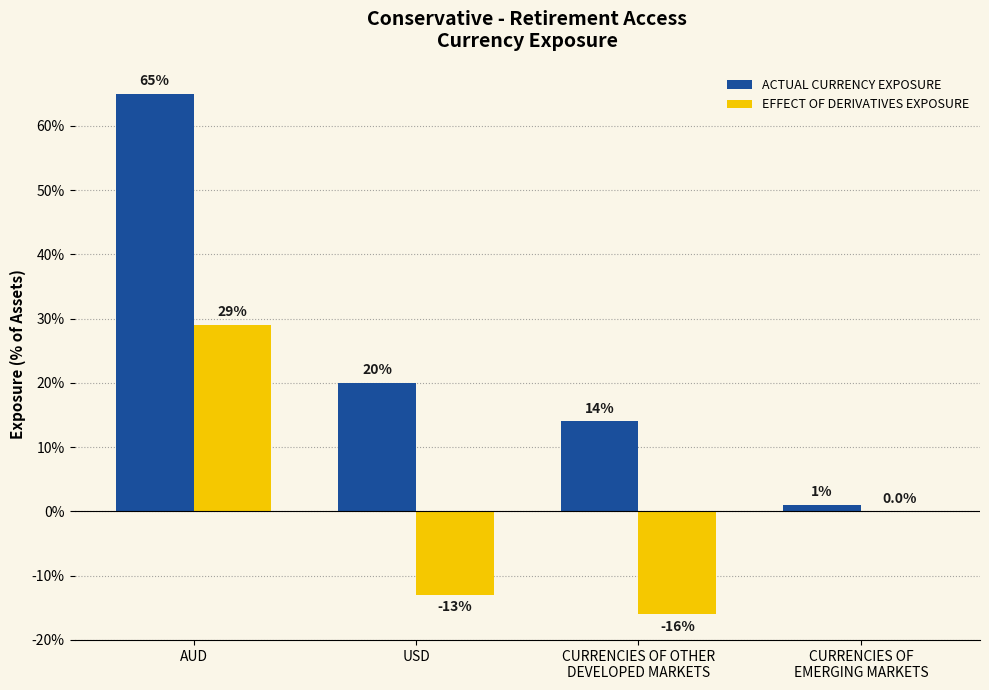

Are the bars grouped side by side (vs. stacked)?

Yes